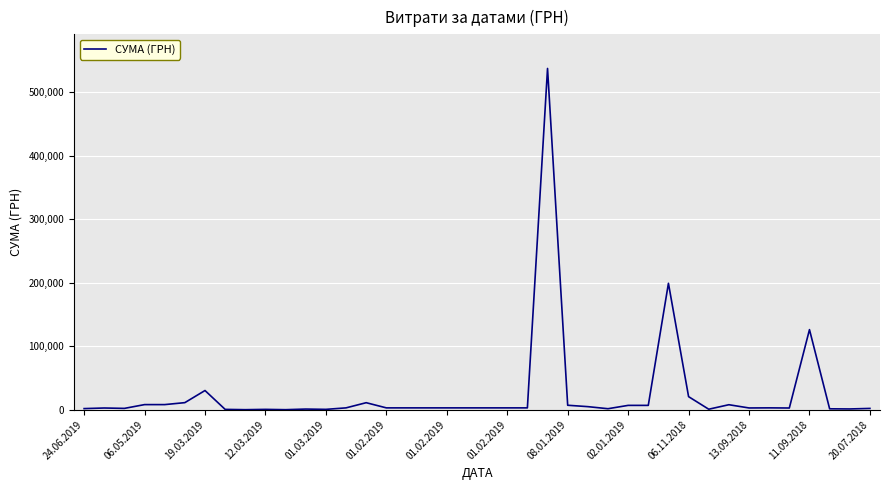

What is the difference between the maximum and minimum values?

537275.9